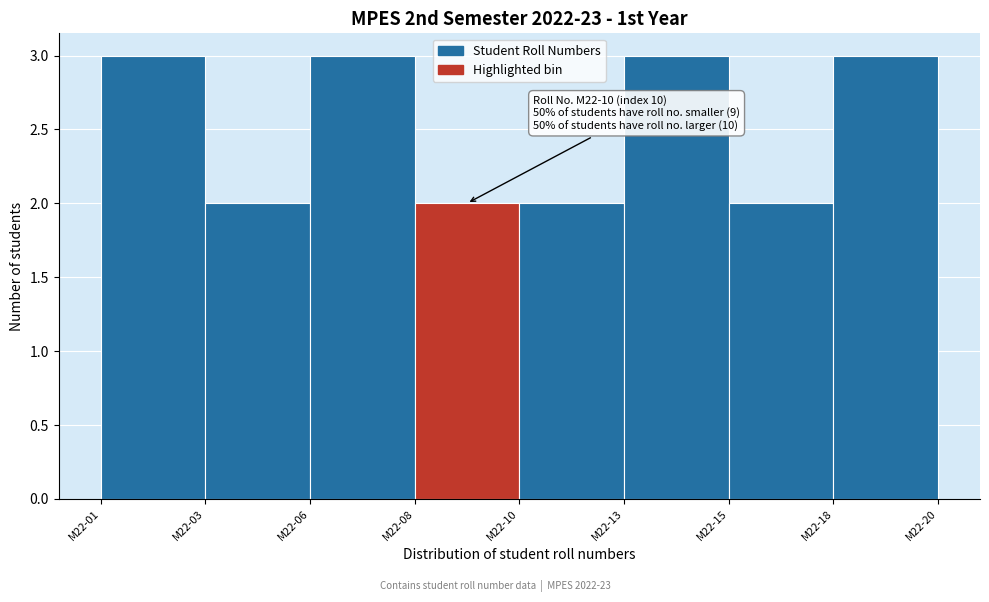

Reading left to right, what are all the values shown in this chart?

M22-01=3	M22-03=2	M22-06=3	M22-08=2	M22-10=2	M22-13=3	M22-15=2	M22-18=3